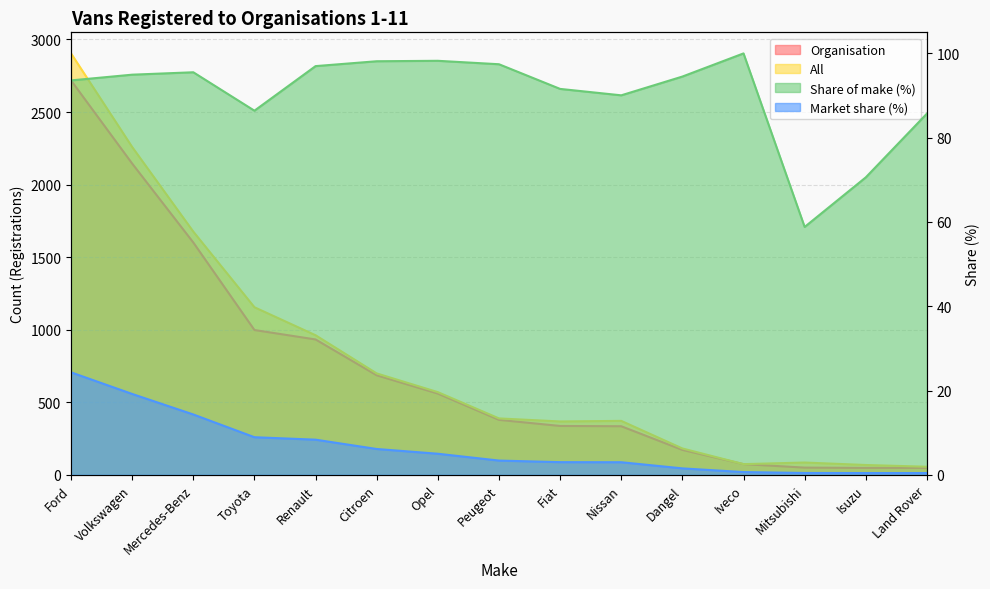

List the series in order of their peak value, lowest first.

Market share (%), Share of the make (%), Organisation, All